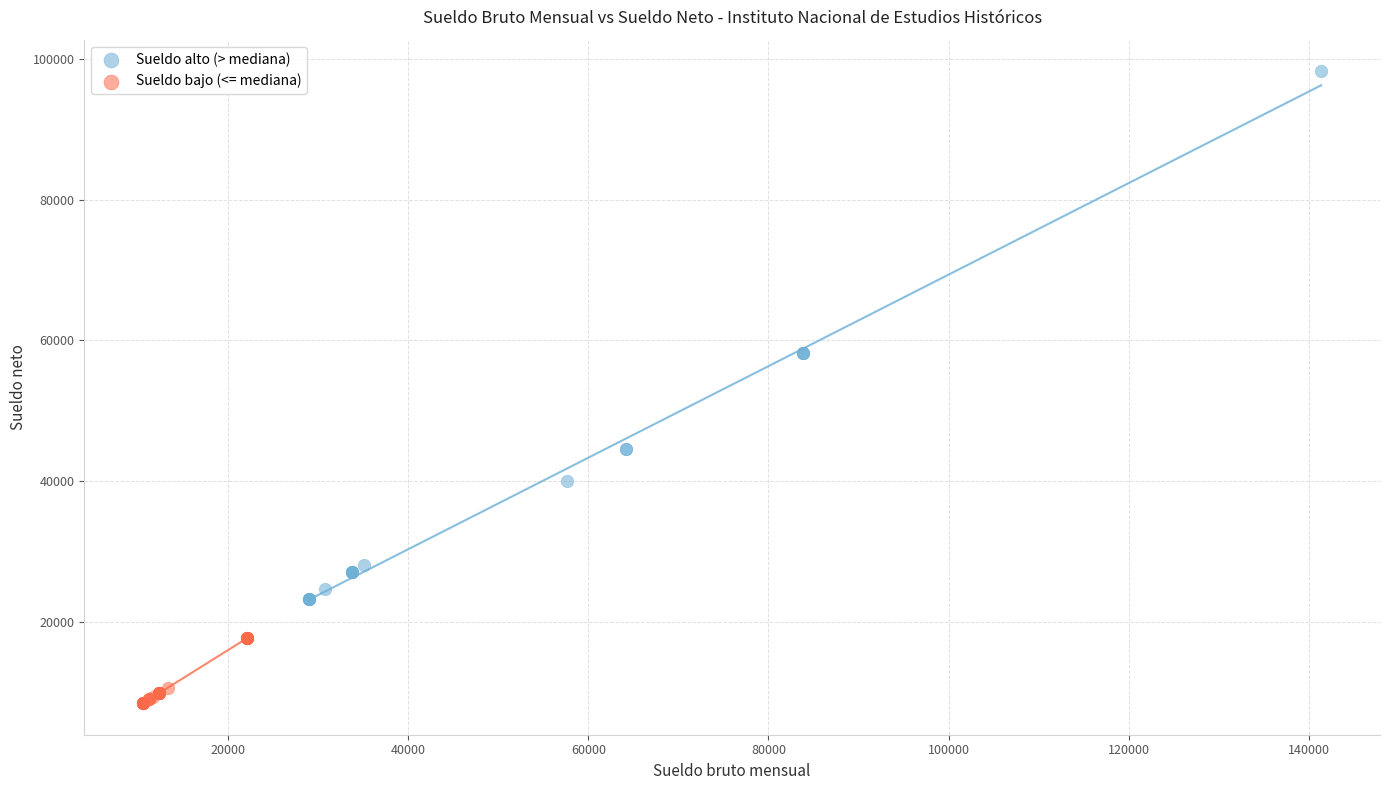

Which series reaches the minimum Y coordinate?

Sueldo bajo (<= mediana)